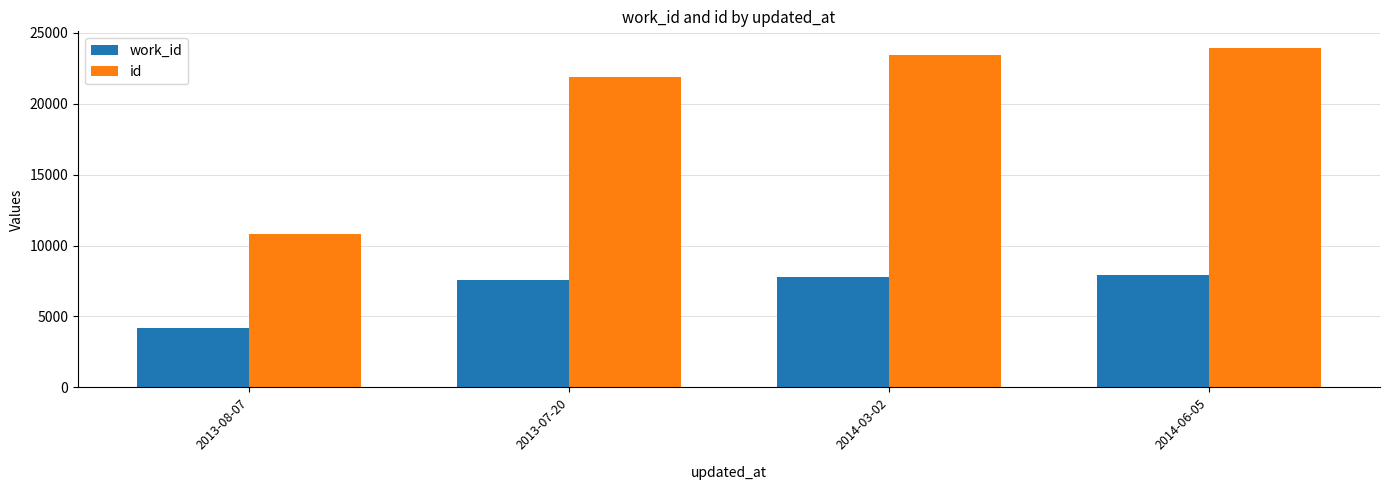

True or false: work_id has a value of 2806 at 2013-08-07.

False